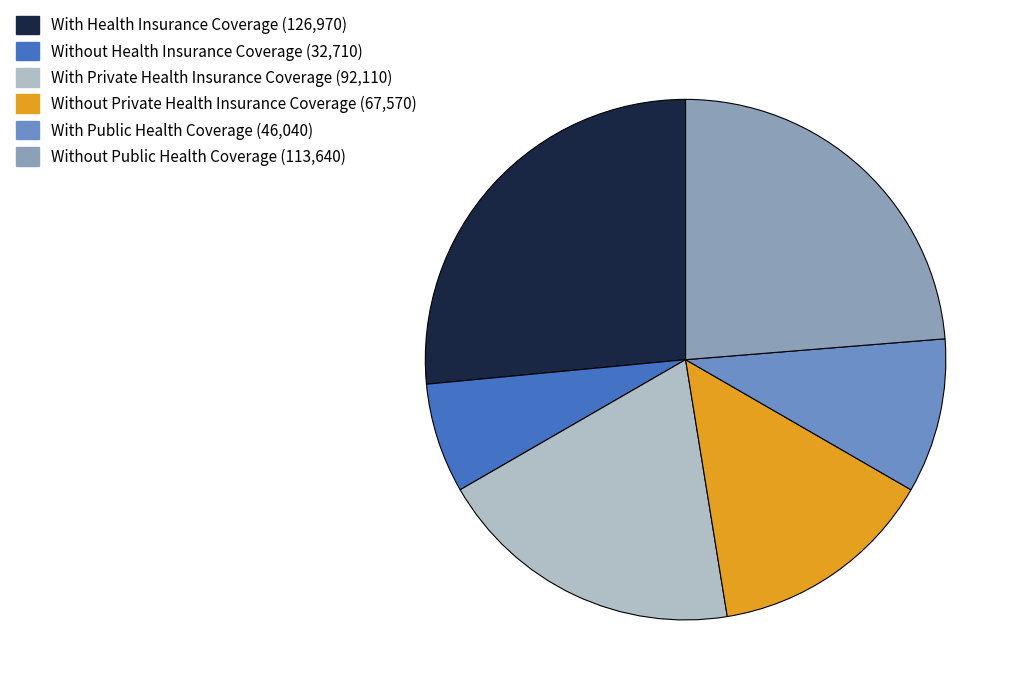

What is the ratio of the value at With Private Health Insurance Coverage to the value at With Health Insurance Coverage?

0.7